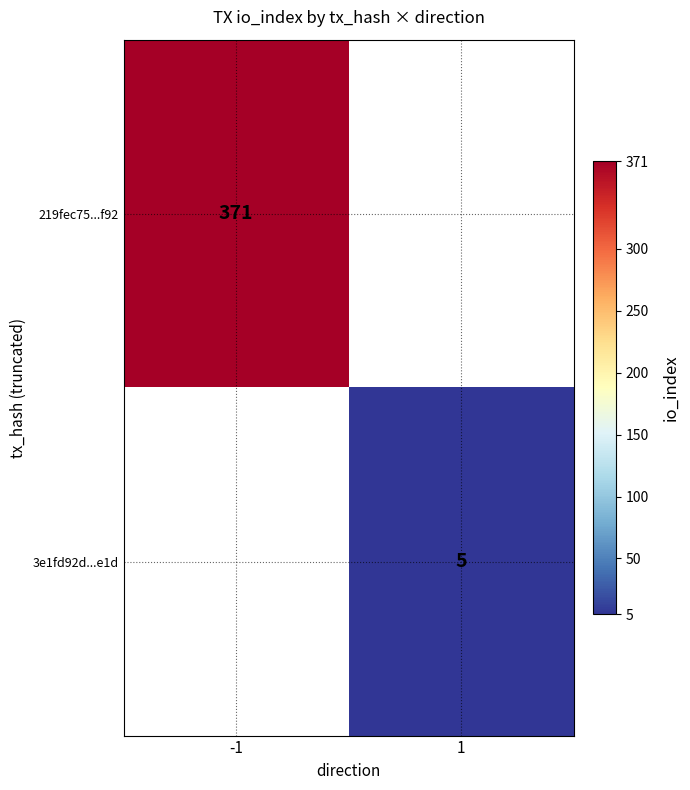

The value of 3e1fd92d...e1d at 1 is 3. True or false?

False